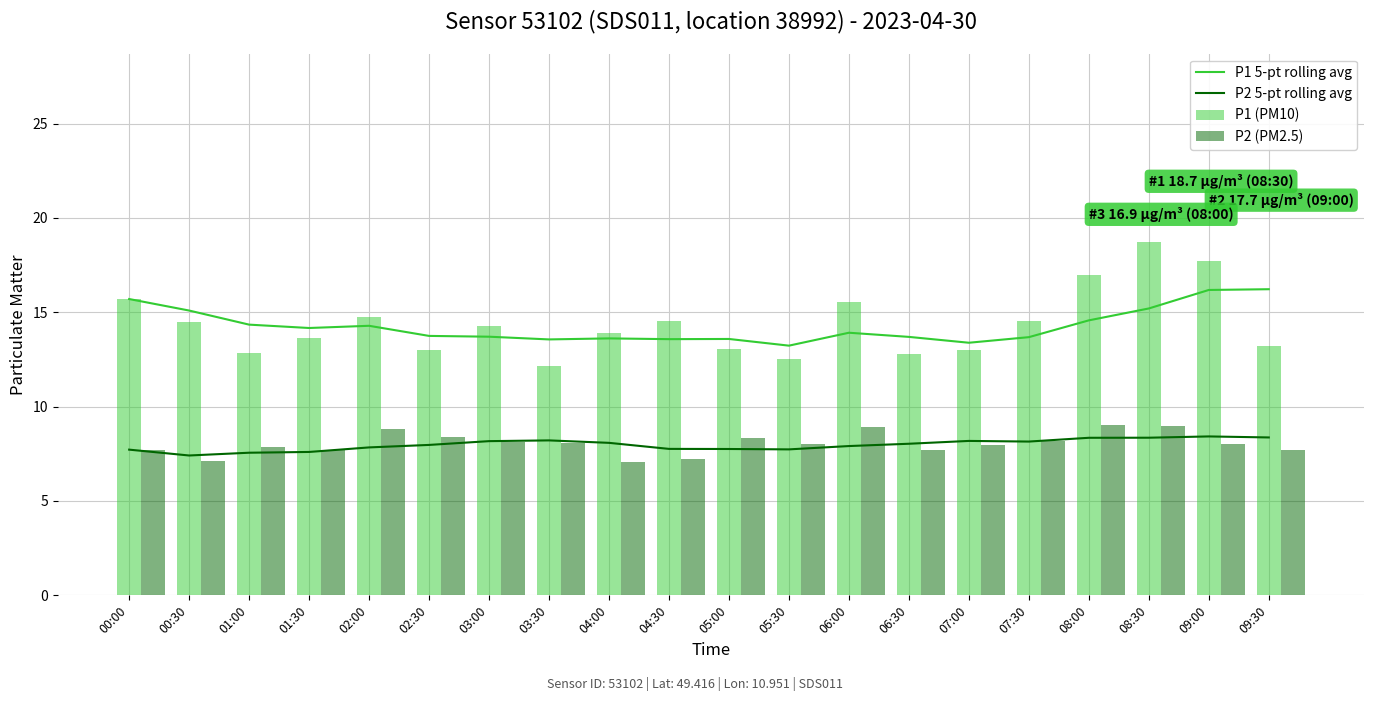

Is it true that P1 5-pt rolling avg equals 8.0 at 05:00?

False